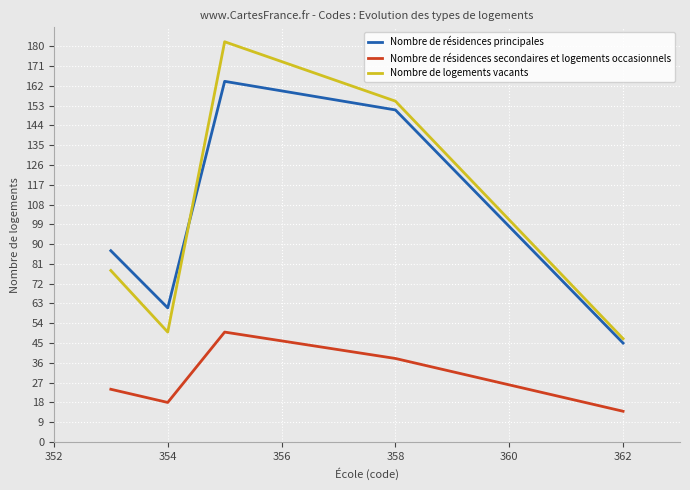

After their last crossing, which series has the higher values: Nombre de résidences principales or Nombre de logements vacants?

Nombre de logements vacants